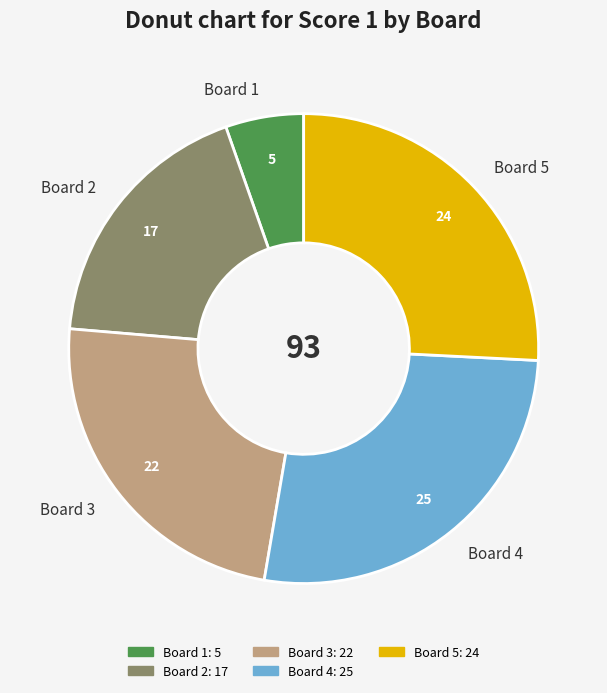

True or false: Board 4 accounts for 27% of the total.

True